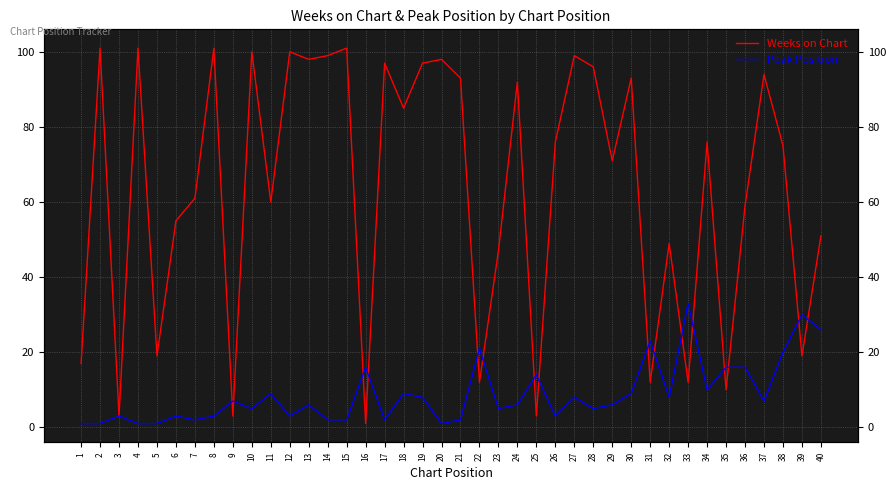

Which series has the widest spread of values?

Weeks on Chart